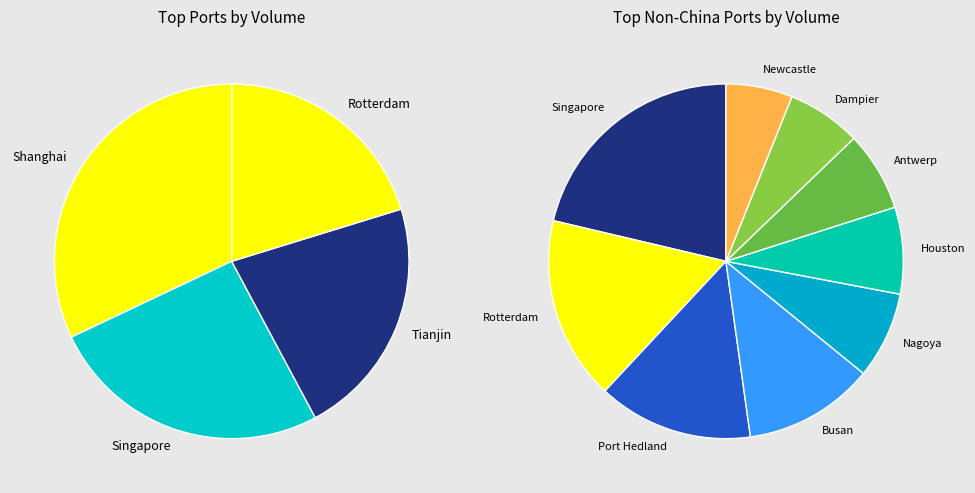

True or false: Qingdao accounts for 1% of the total.

False